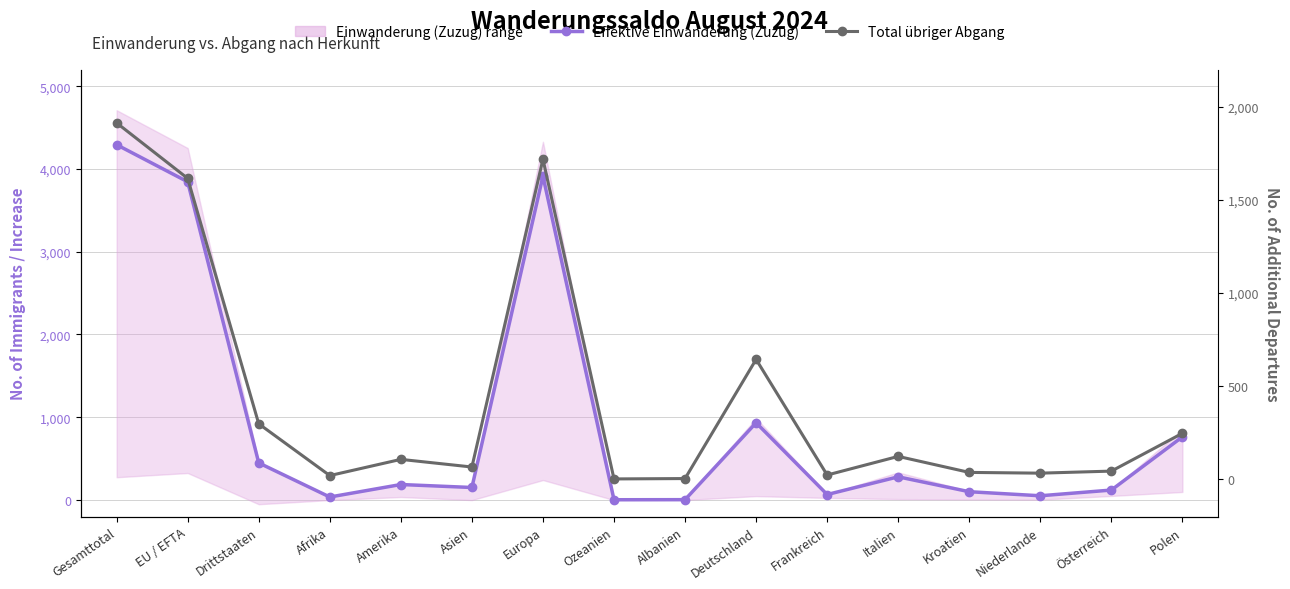

True or false: Total übriger Abgang and Effektive Einwanderung (Zuzug) cross at least once.

False